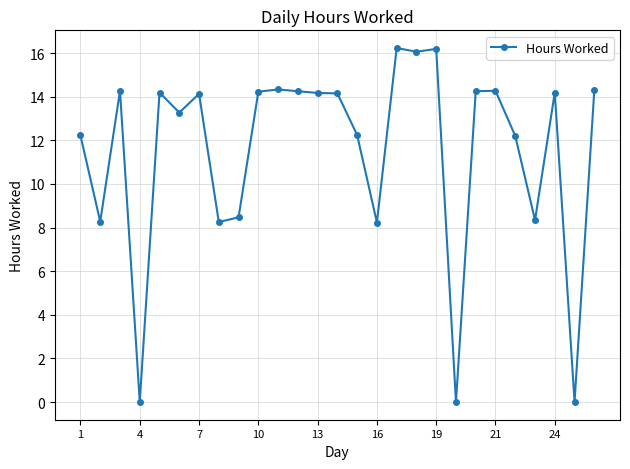

What is the difference between the maximum and minimum values?

16.2